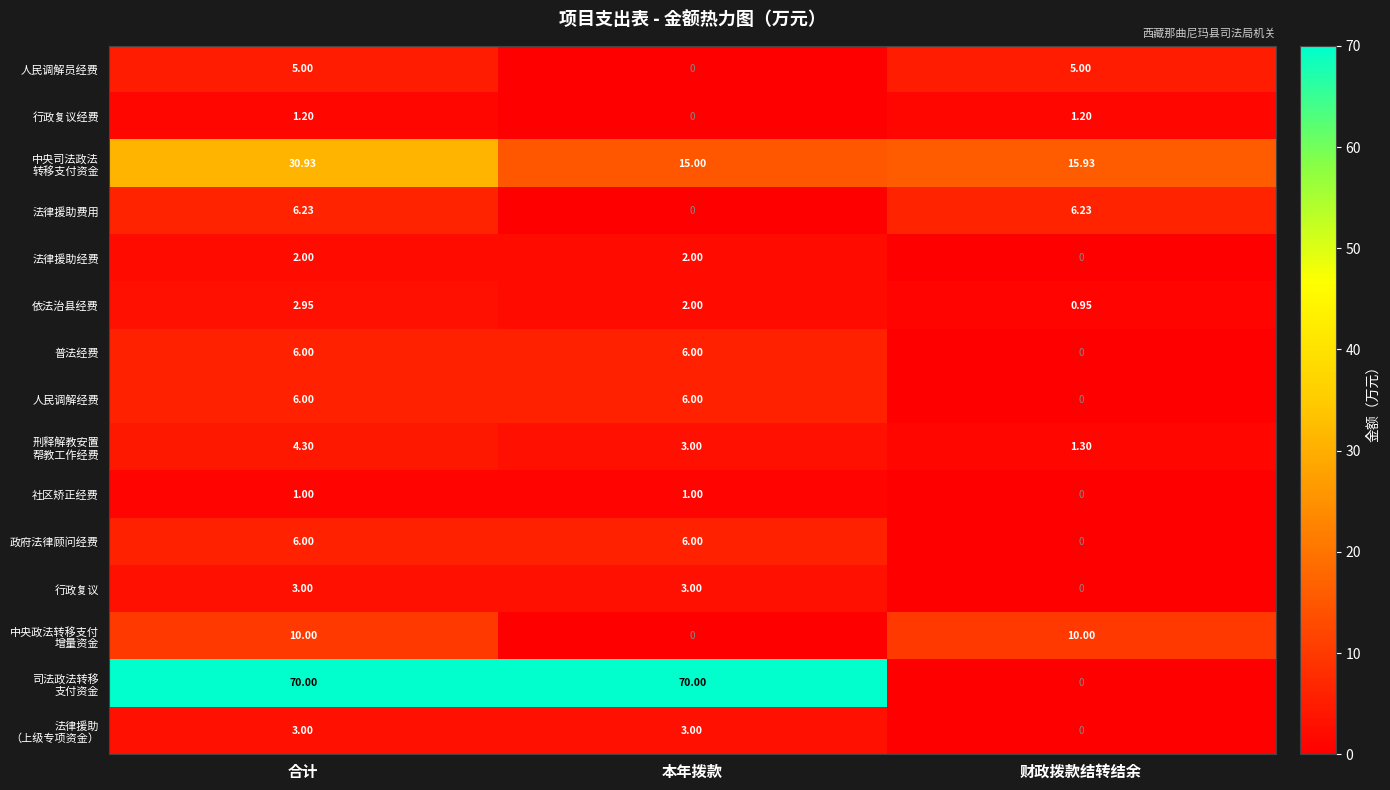

Which category has the lowest value in the 社区矫正经费 series?

财政拨款结转结余